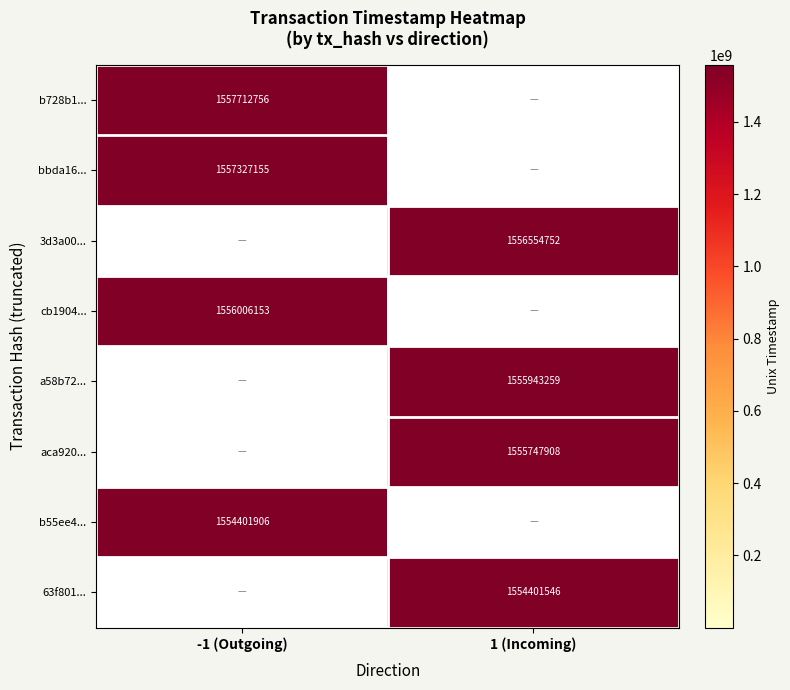

The cb1904... series shows 1556006153 at -1 (Outgoing). True or false?

True